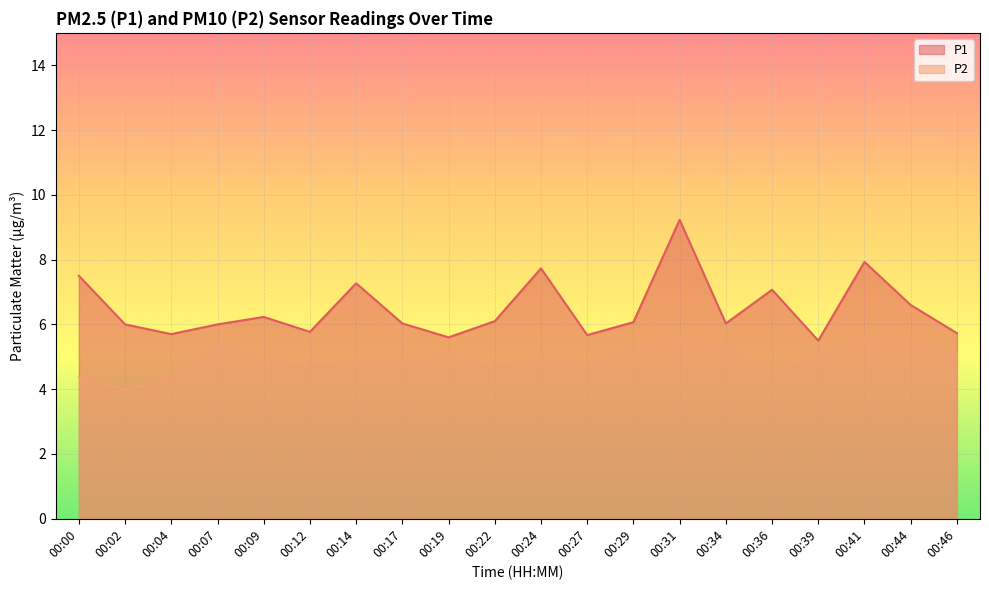

How many lines are shown in the chart?

2